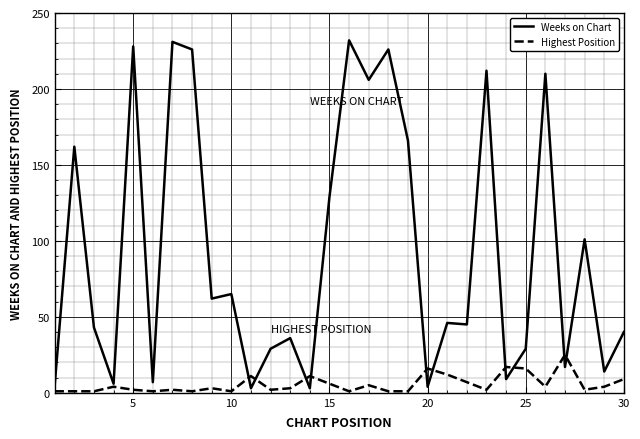

Which series has the widest spread of values?

Weeks on Chart